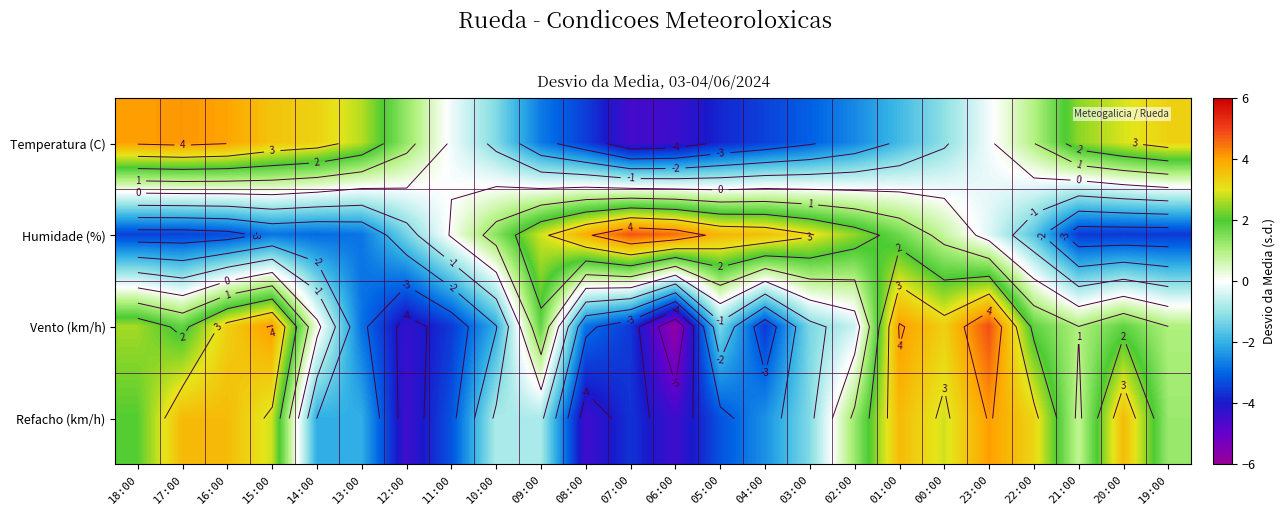

What is the difference between the highest and lowest values at 10:00?

3.4